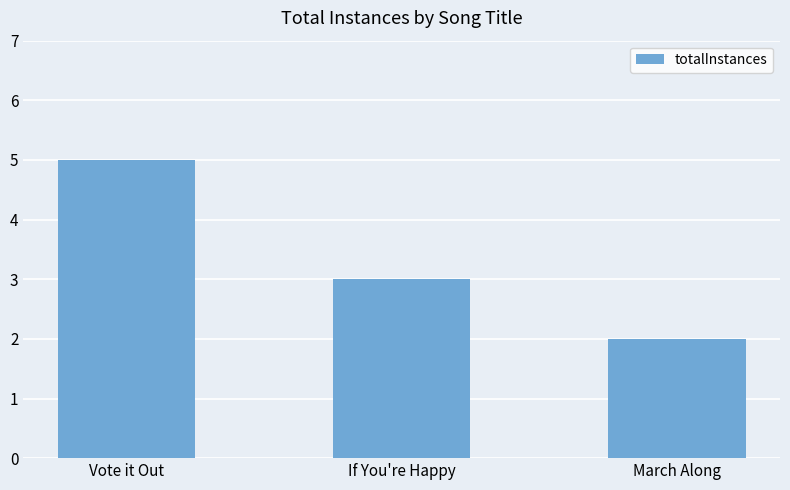

How many distinct data groups are displayed?

1